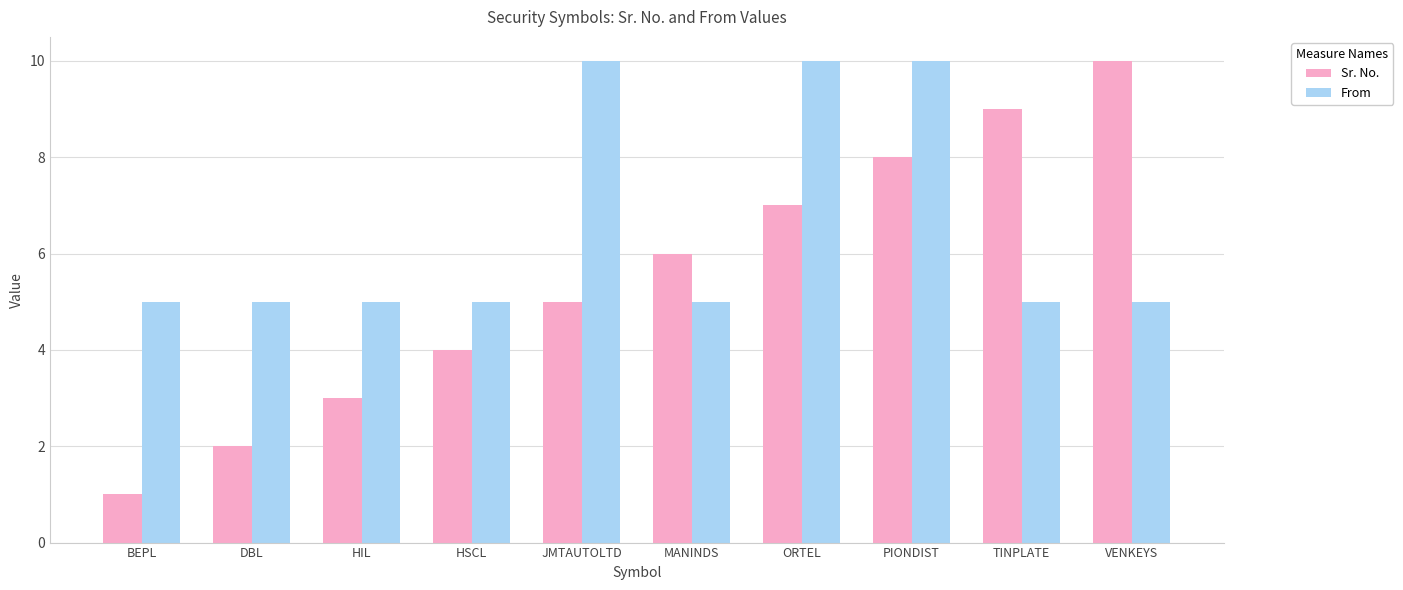

Between HSCL and JMTAUTOLTD, which series saw the biggest shift?

From